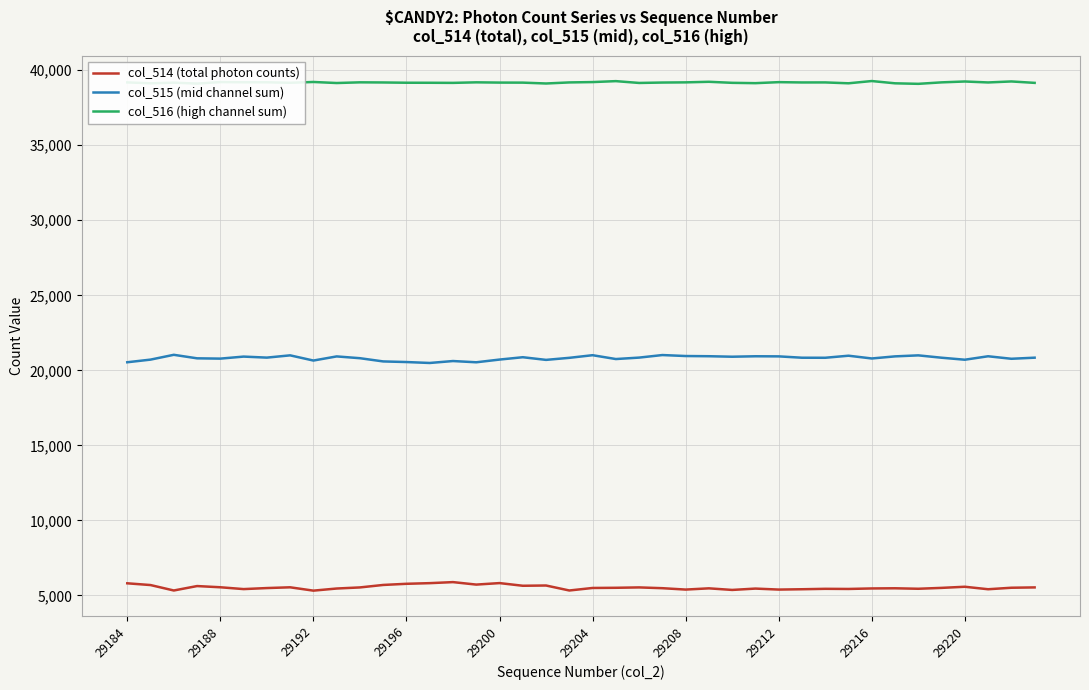

Rank the series by their average value, from highest to lowest.

col_516 (high channel sum), col_515 (mid channel sum), col_514 (total photon counts)